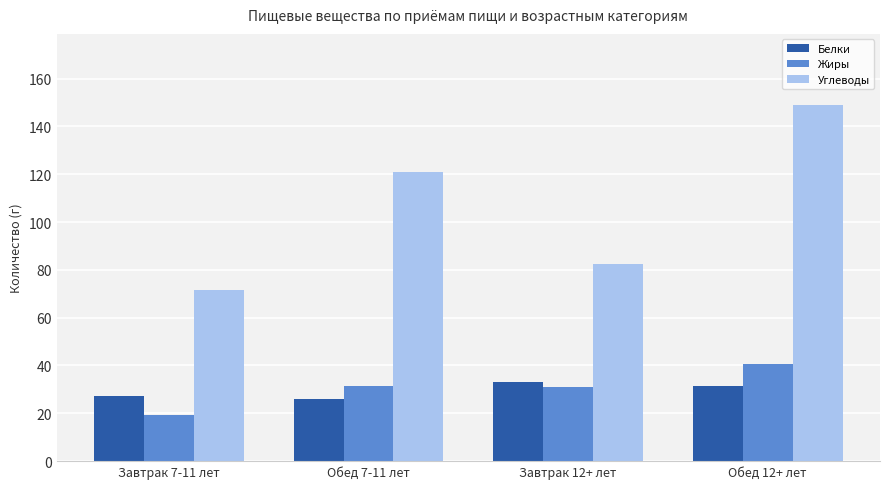

How many values in the Белки series are below 31?

2